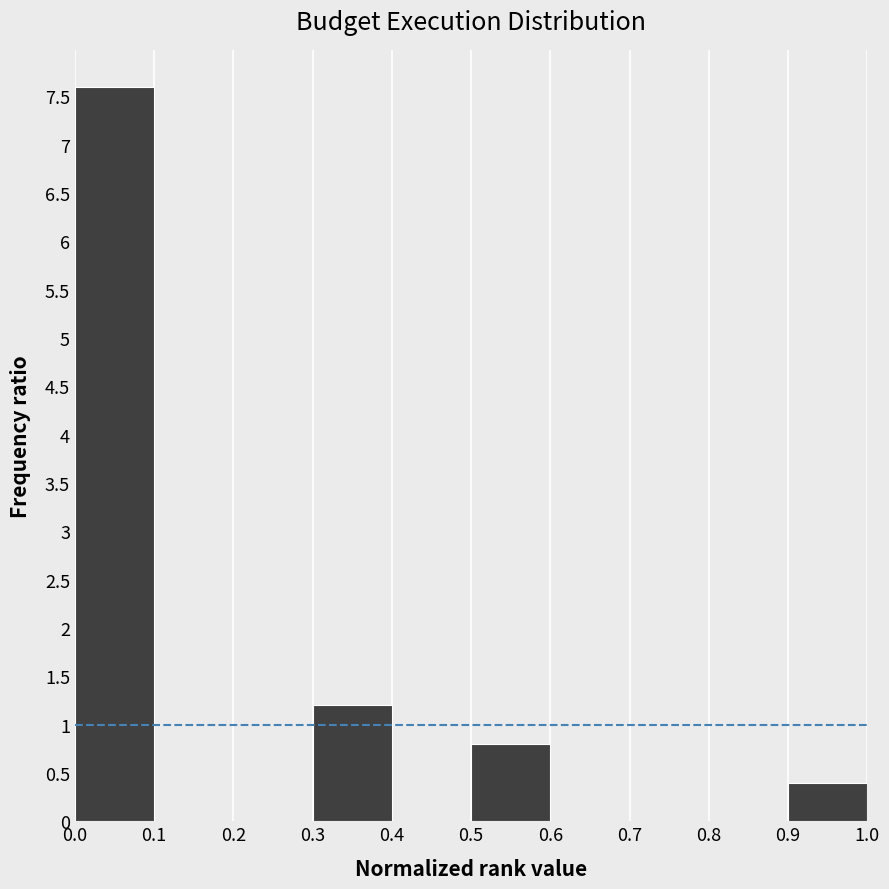

How tall is the bar that spans 0.5 to 0.6 on the x-axis? The values are not printed on the chart, so give them approximately, as read against the axis.

0.8